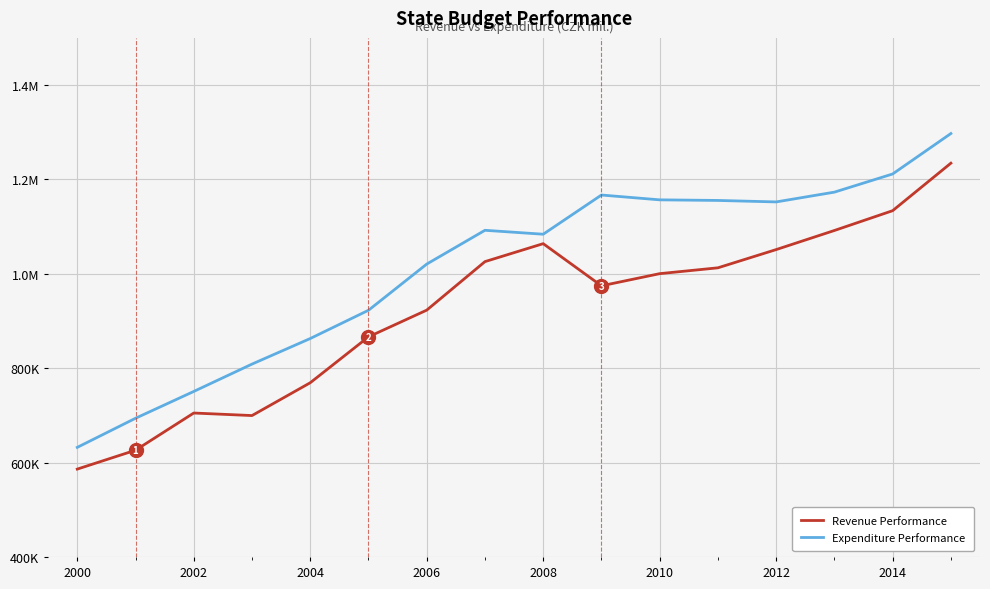

Does the chart display data point markers on the line(s)?

No